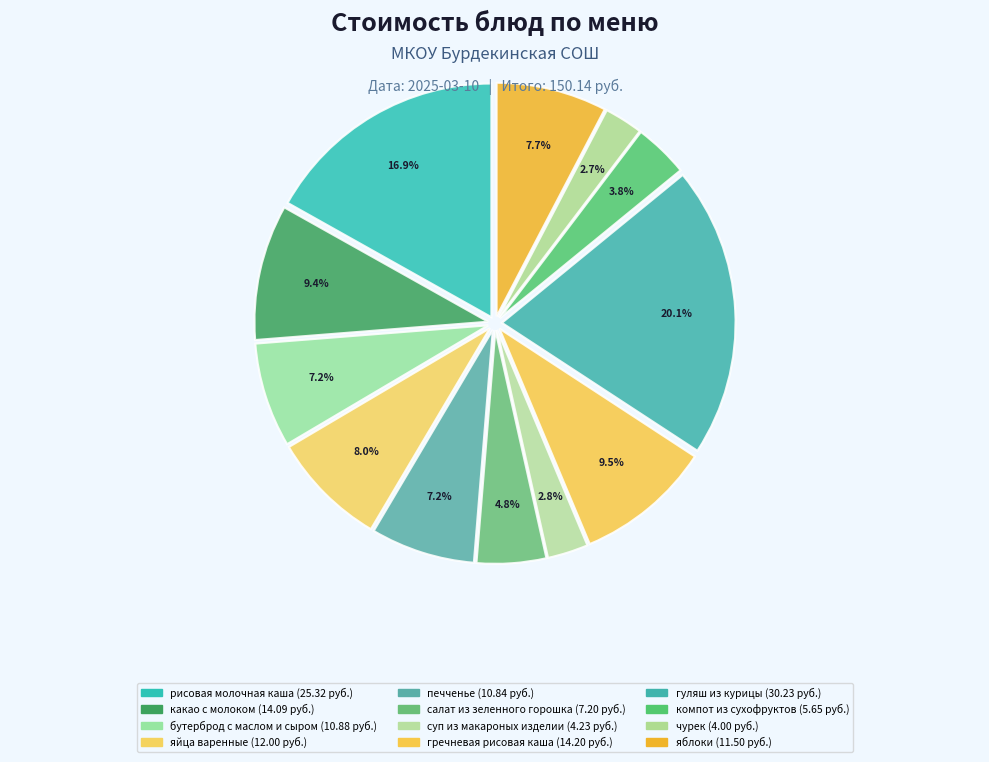

True or false: гуляш из курицы accounts for 10% of the total.

False